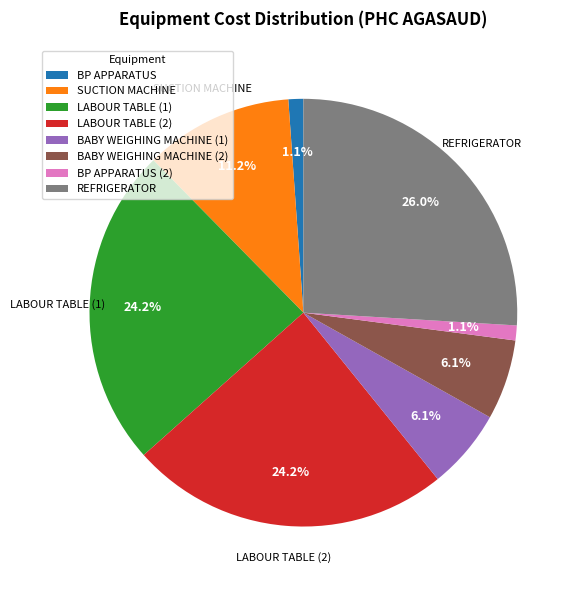

What is the largest slice in the pie chart?

REFRIGERATOR